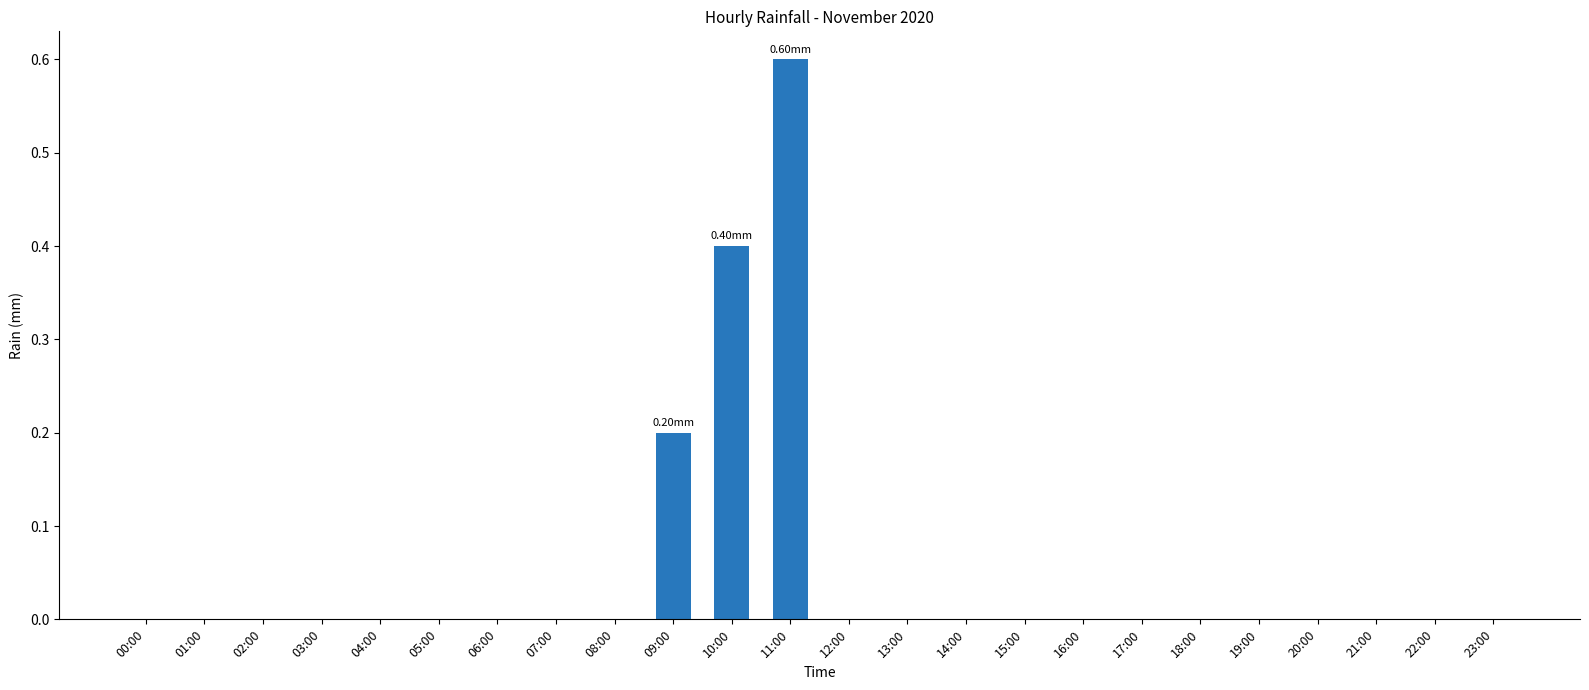

What is the sum of all values?

1.2